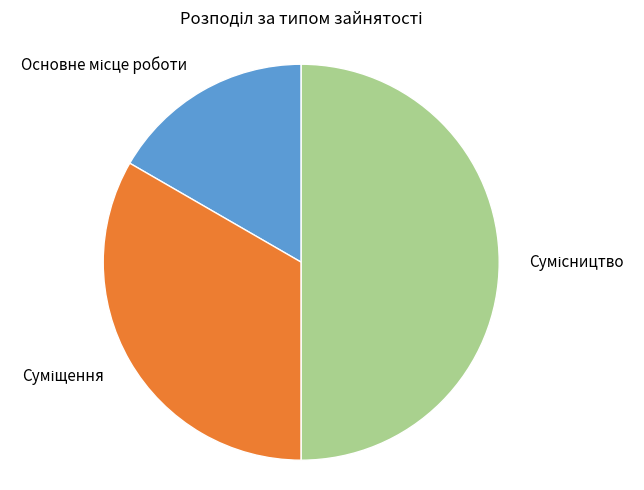

Which slice is the largest?

Сумісництво